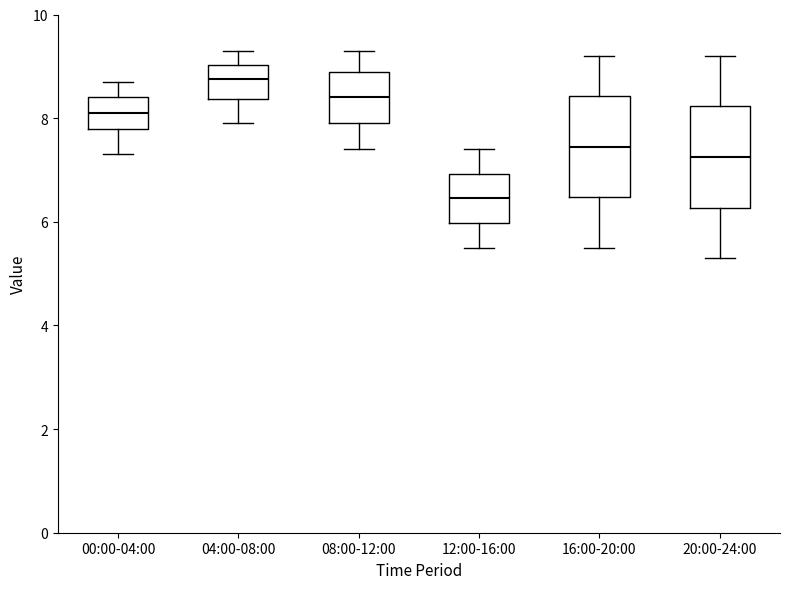

Where is the lower edge of the box for 00:00-04:00 on the y-axis? The values are not printed on the chart, so give them approximately, as read against the axis.

7.8